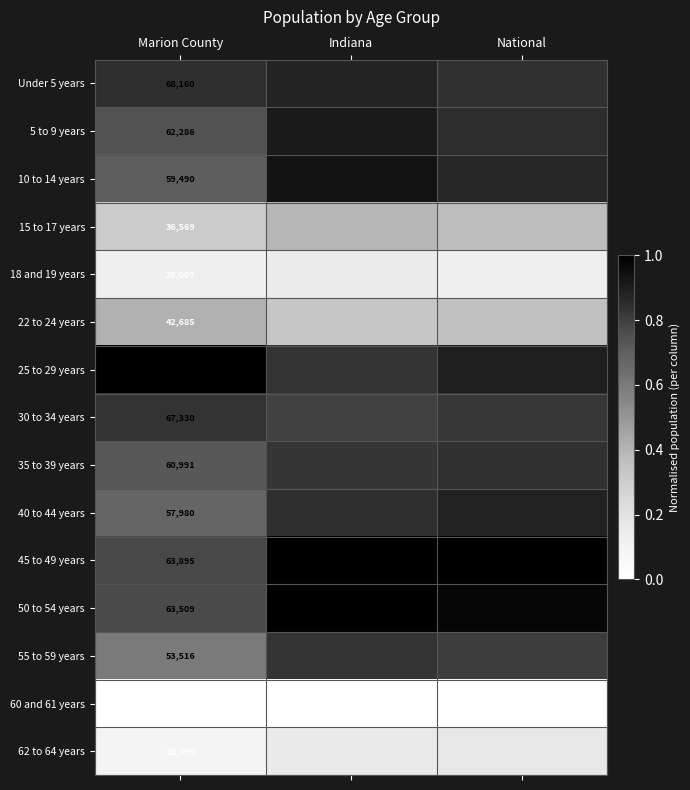

List the labels in order of 40 to 44 years value, smallest first.

Marion County, Indiana, National